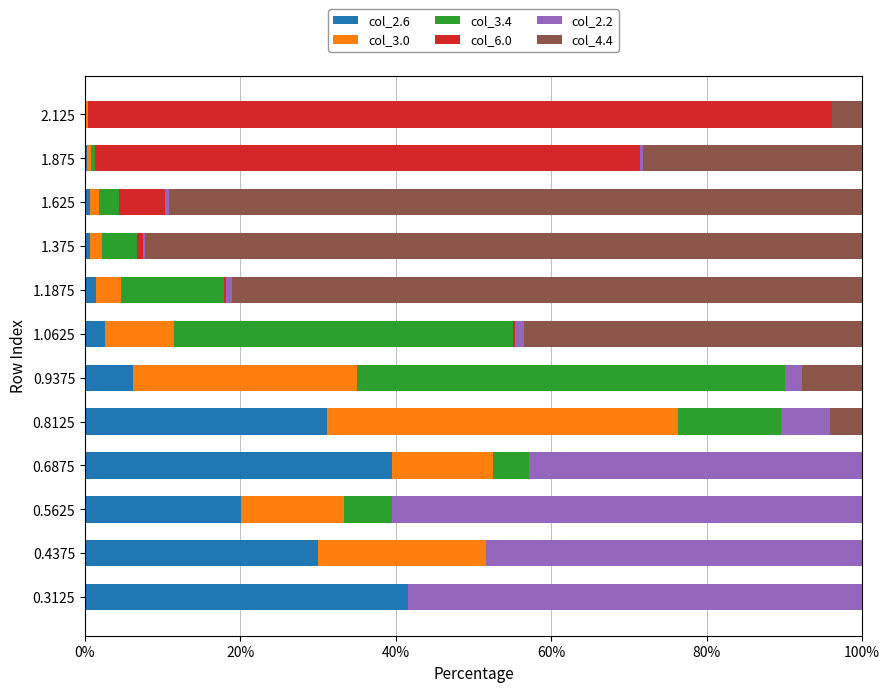

What is the total value across all series at 0.5625?

100.0